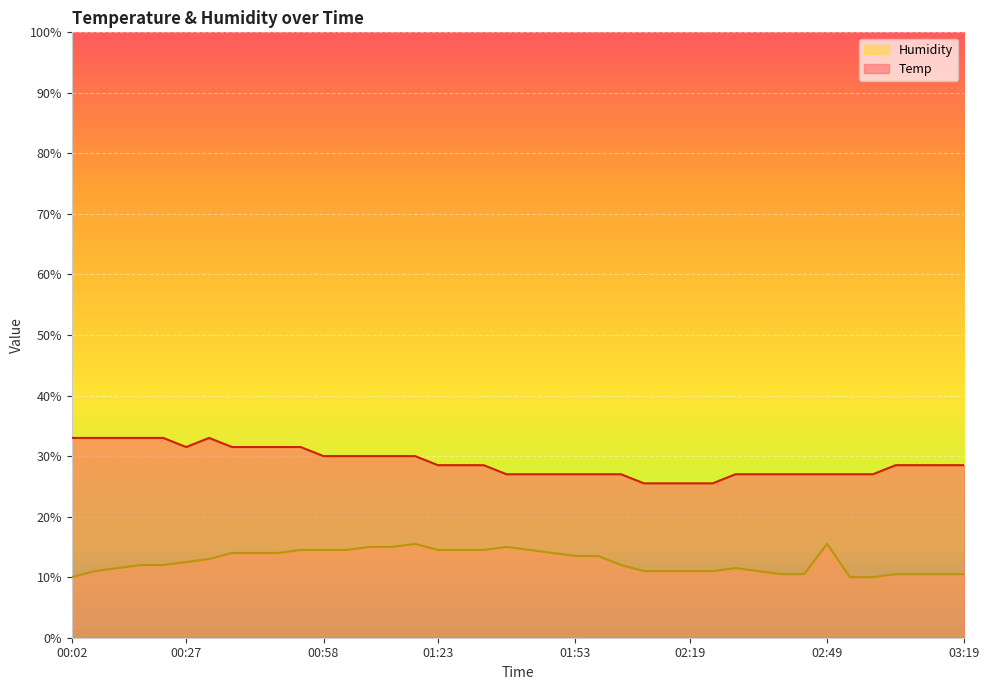

In Humidity, how many points are higher than both neighbors (excluding endpoints)?

4